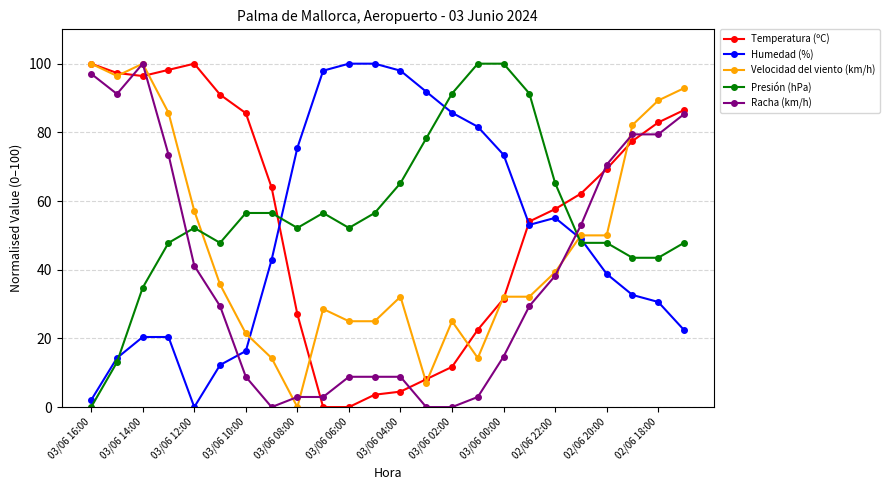

What is the highest value of the Racha (km/h) series?

100.0